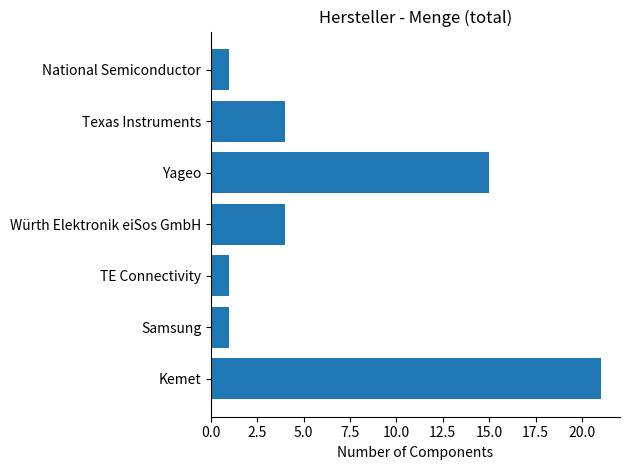

What is the greatest value displayed?

21